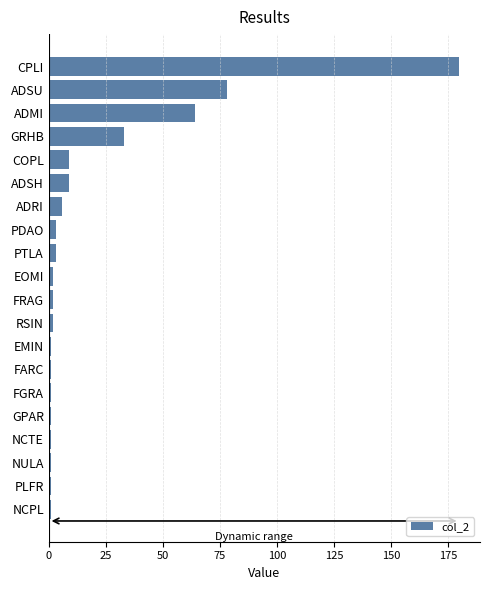

What is the difference between the maximum and minimum values?

179